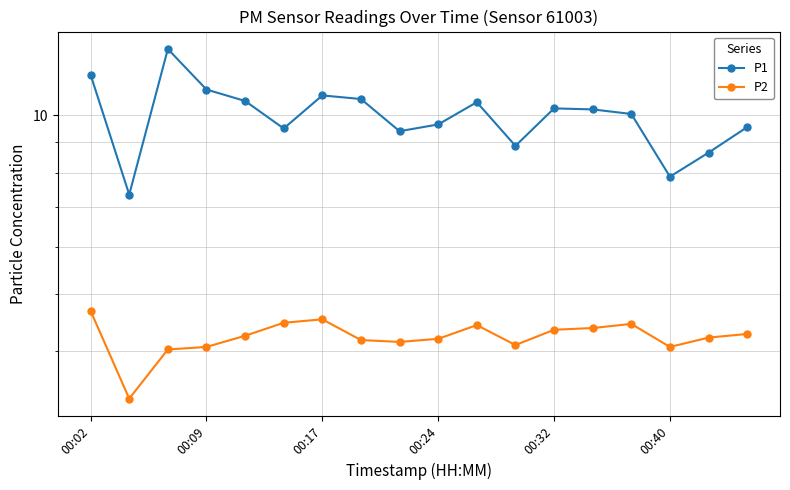

List the series in order of their peak value, lowest first.

P2, P1